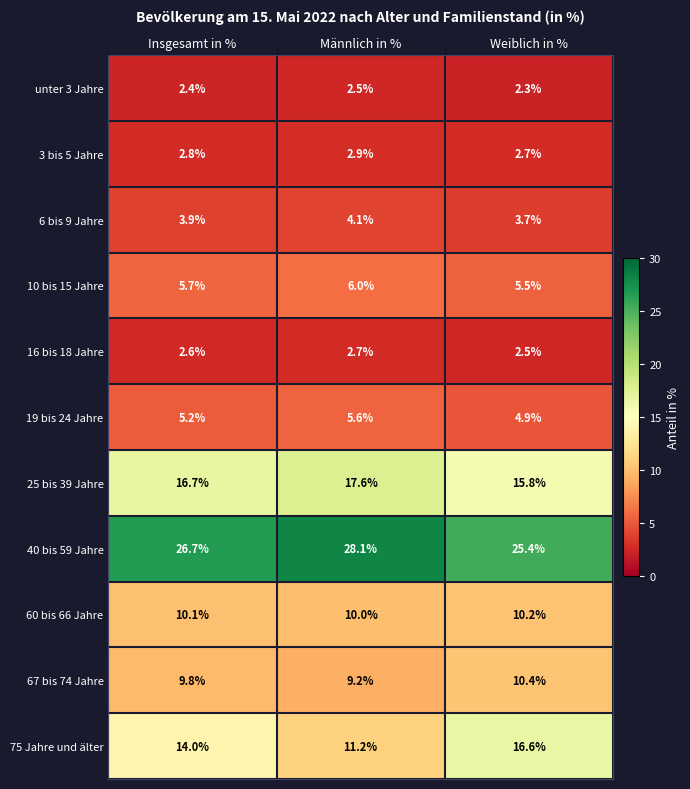

How many categories are shown in the chart?

3